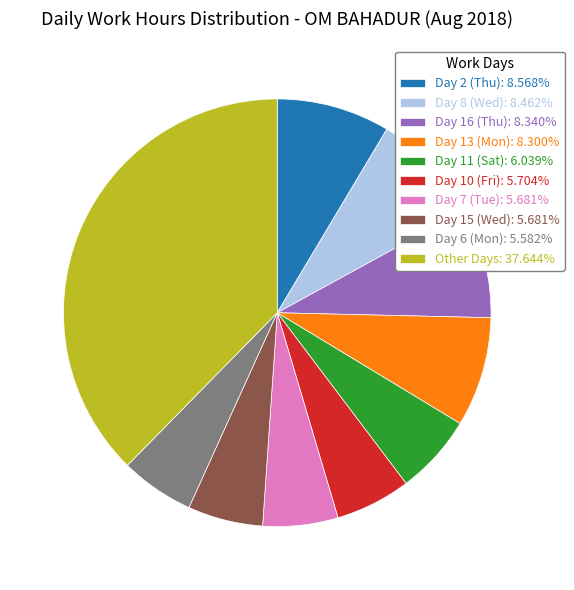

Does Day 11 (Sat): 6.039% account for over 50% of the chart?

No